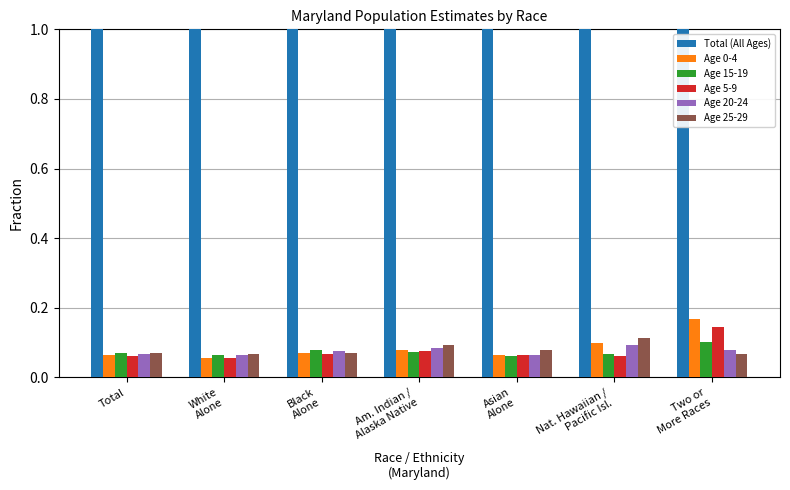

Which series has the largest range (max minus min)?

Age 0-4